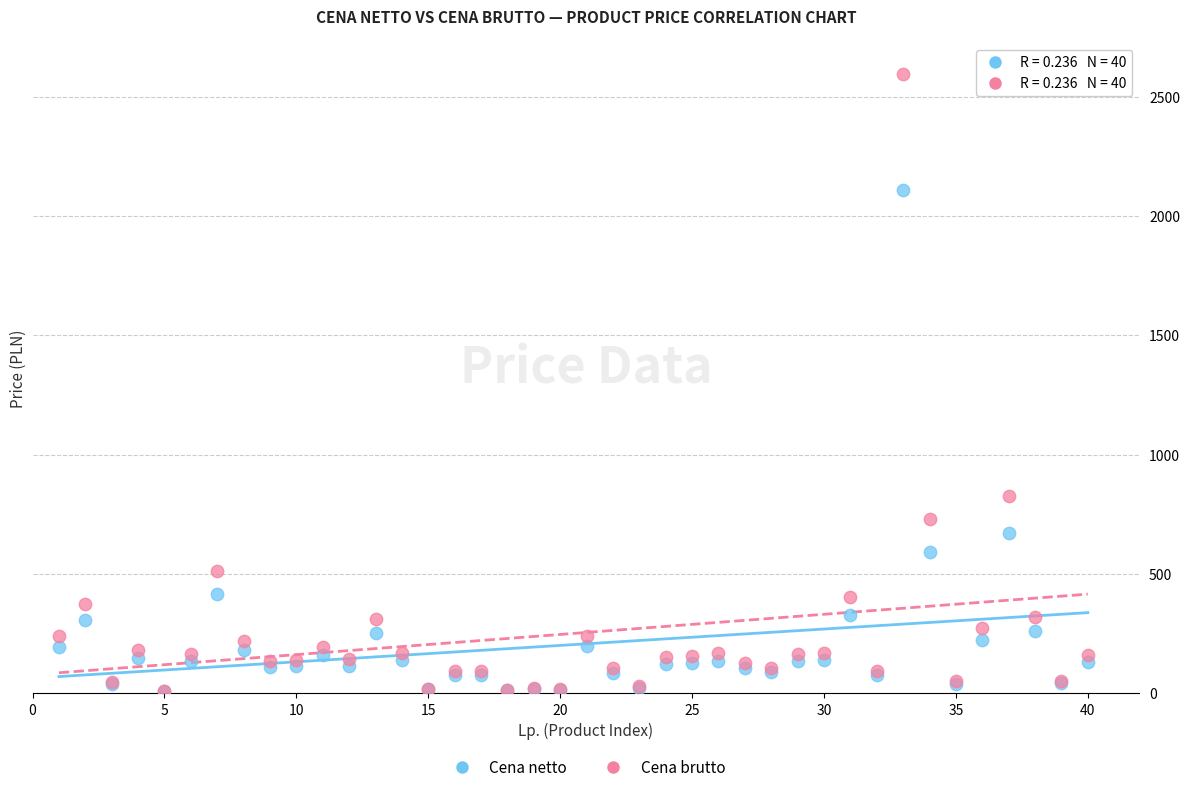

In the Cena netto series, what Y value is closest to 1058?

670.7